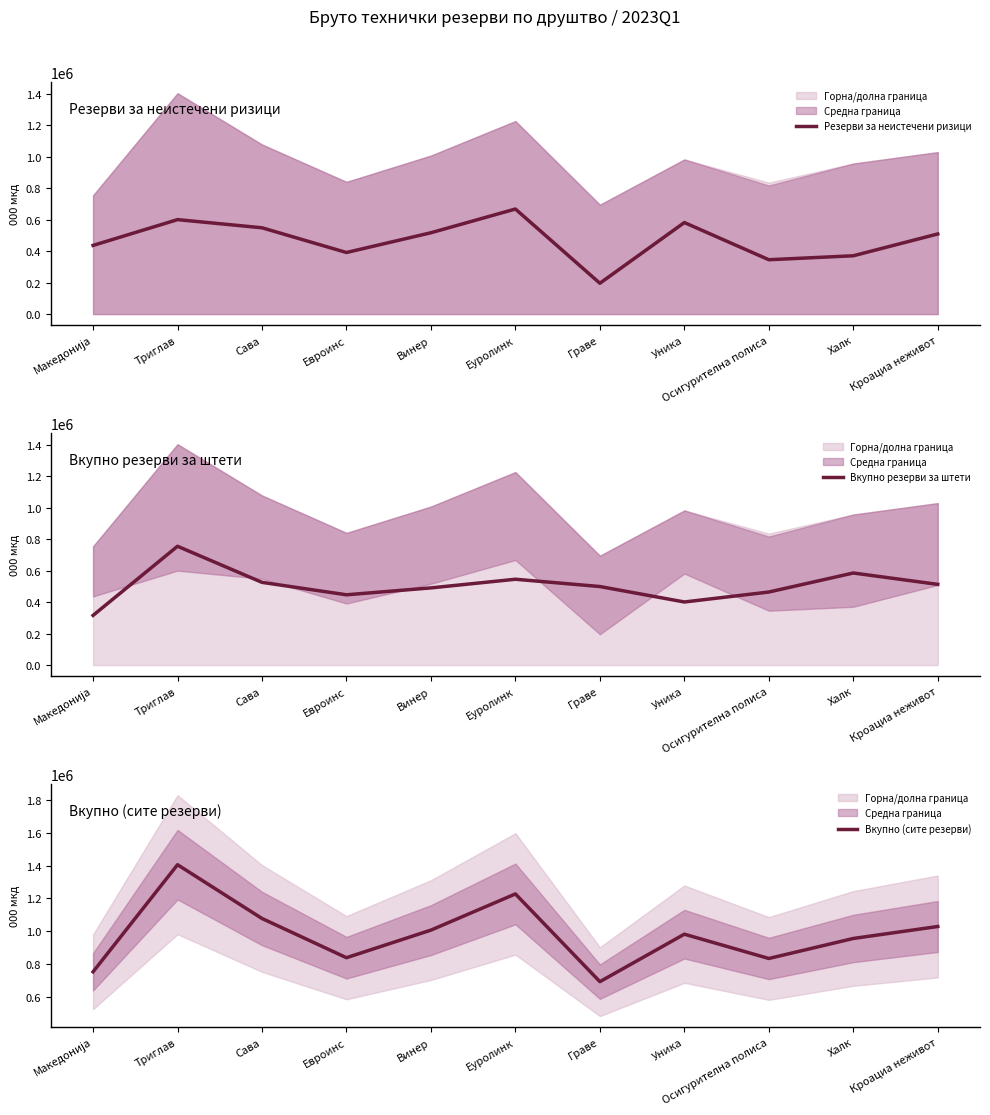

At which category does Вкупно резерви за штети reach its first local peak?

Триглав